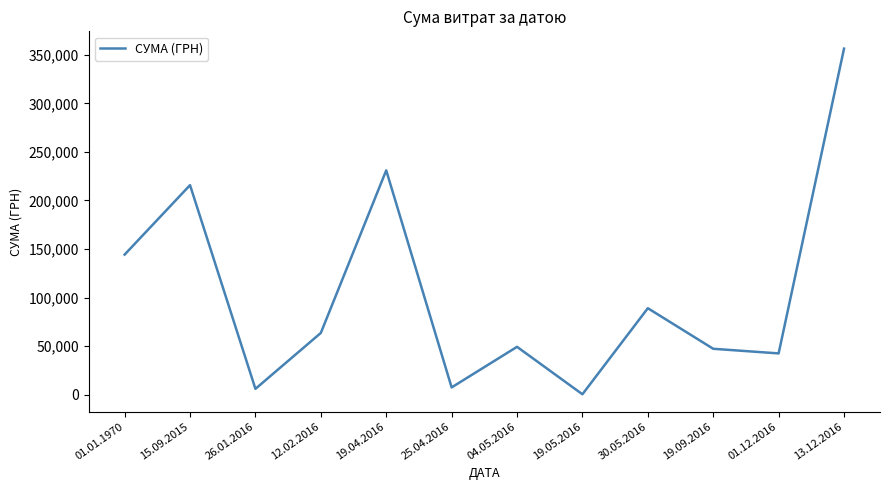

What is the change in value from 15.09.2015 to 01.12.2016?

-173194.9